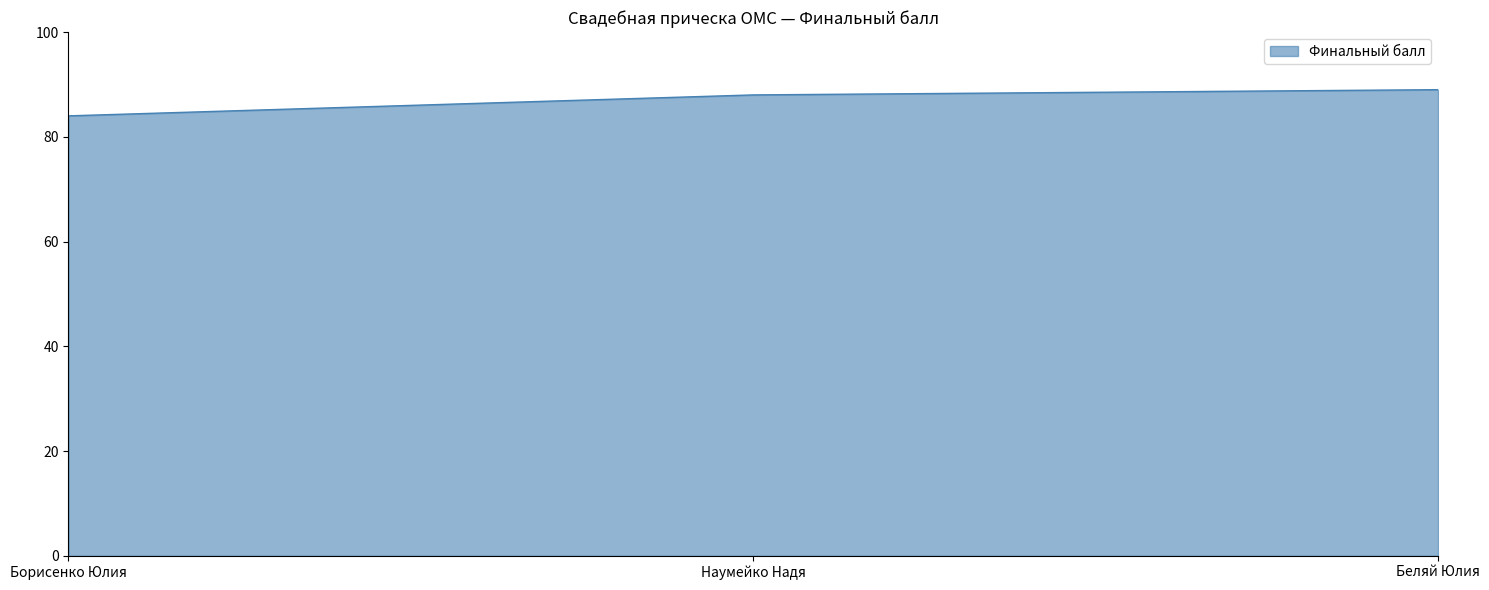

What is the greatest value displayed?

89